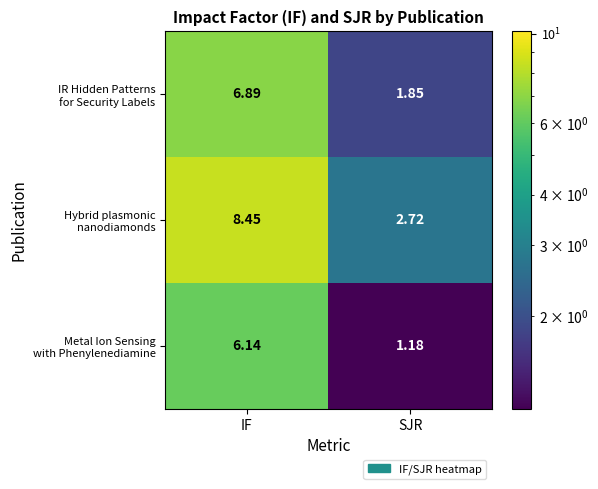

At which category is the sum across all series the highest?

IF